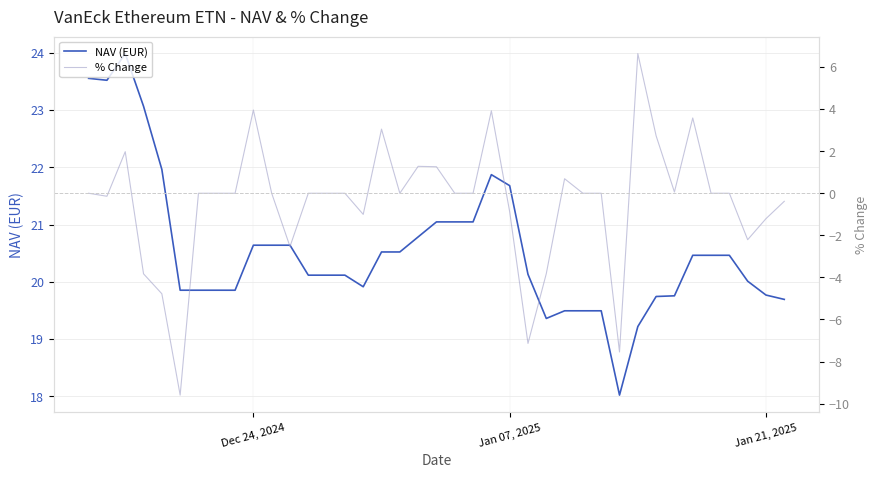

Which series has the largest range (max minus min)?

% Change